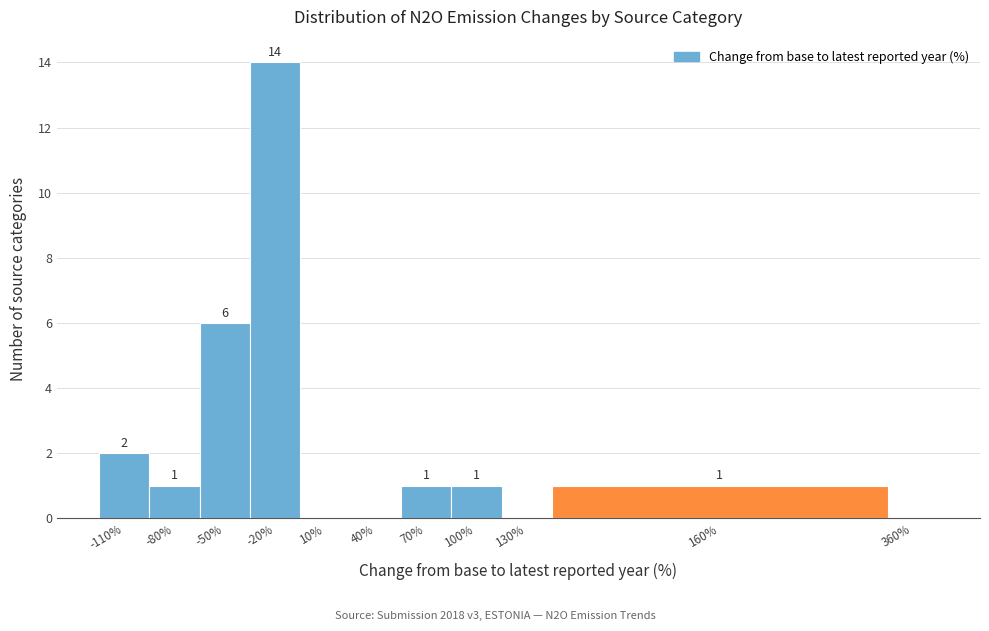

Reading left to right, transcribe all the data shown in this chart.

-110%=2	-80%=1	-50%=6	-20%=14	10%=0	40%=0	70%=1	100%=1	130%=0	160%=1	360%=0